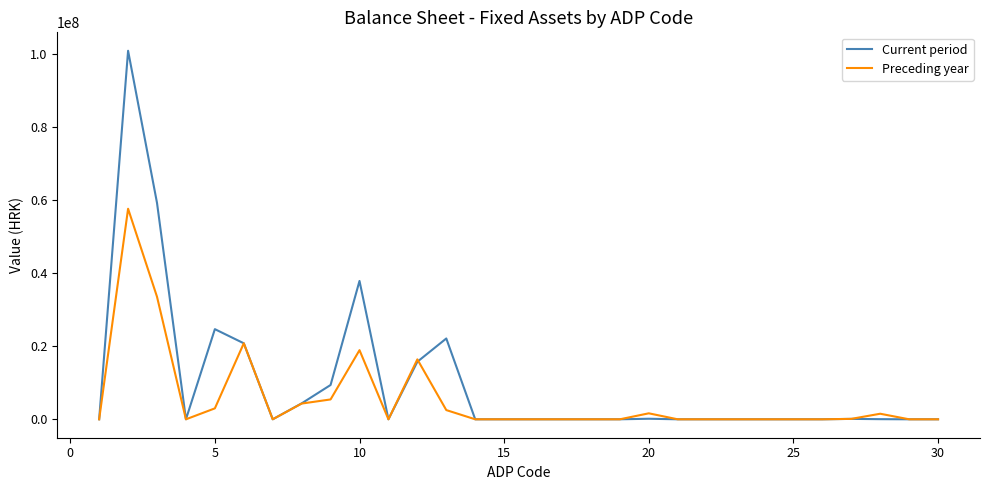

List the series in order of their peak value, lowest first.

Preceding year, Current period